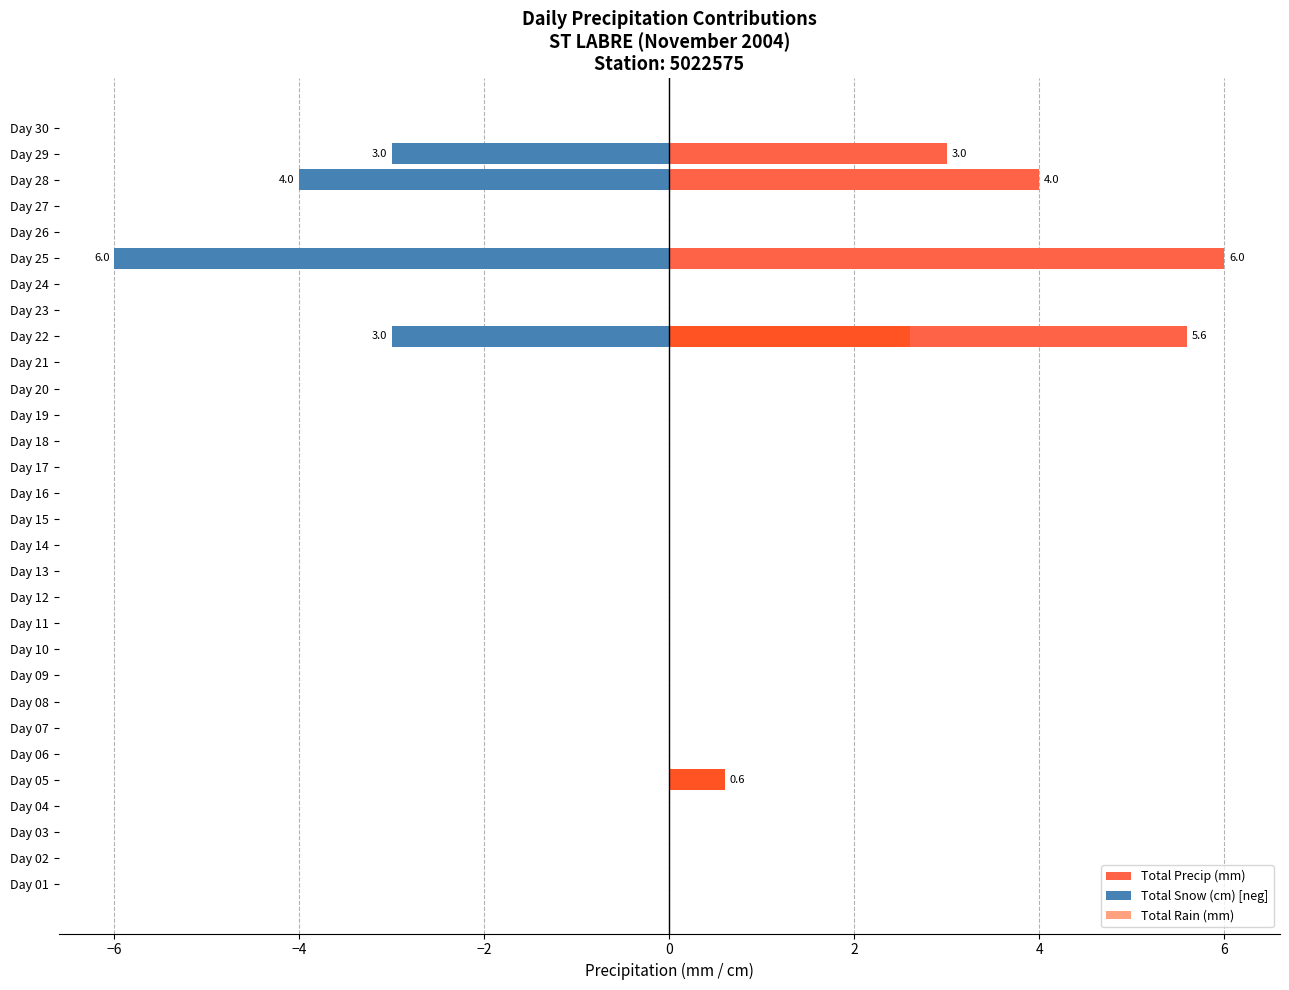

What is the difference between the second highest and second lowest values in the Total Snow (cm) [neg] series?

4.0